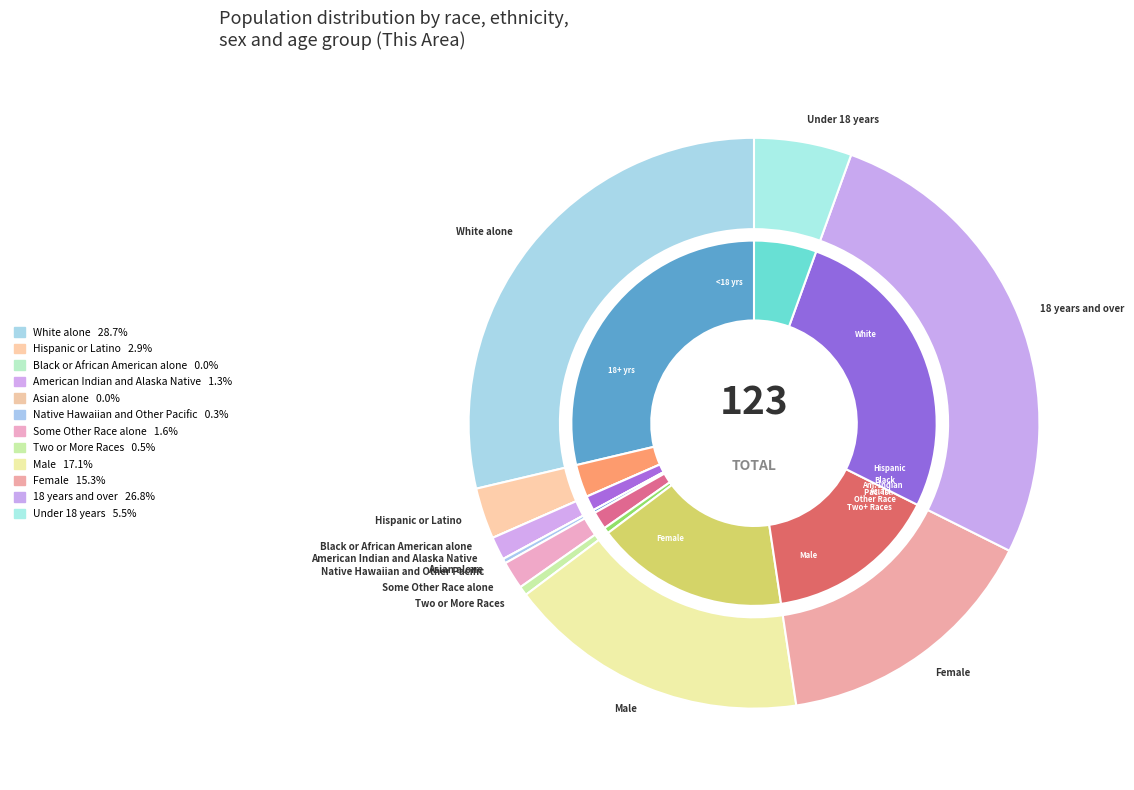

To the nearest percent, what percentage of the pie is White alone?

29%